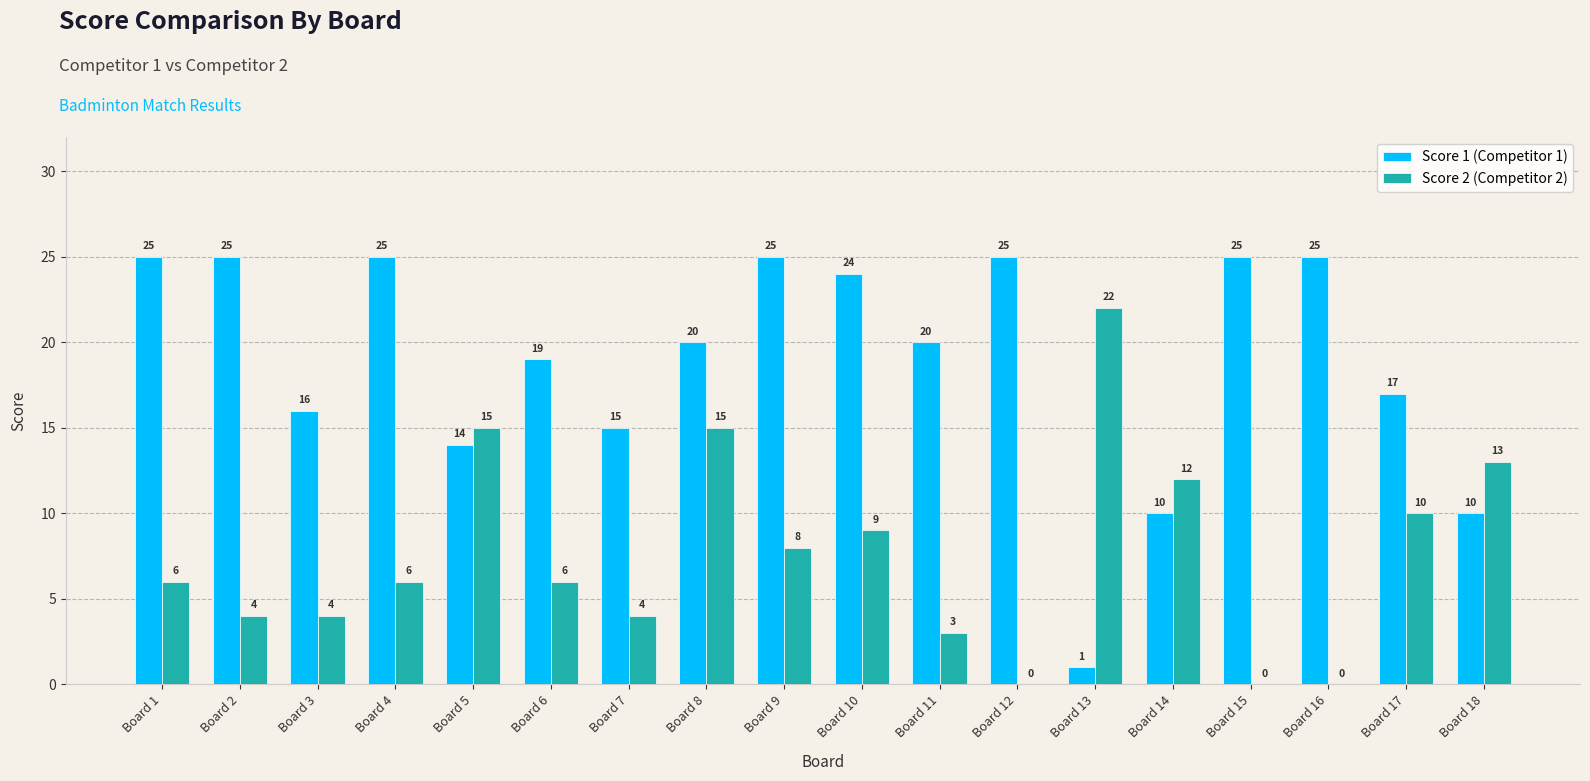

What is the sum of the Score 2 (Competitor 2) values at Board 16 and Board 7?

4